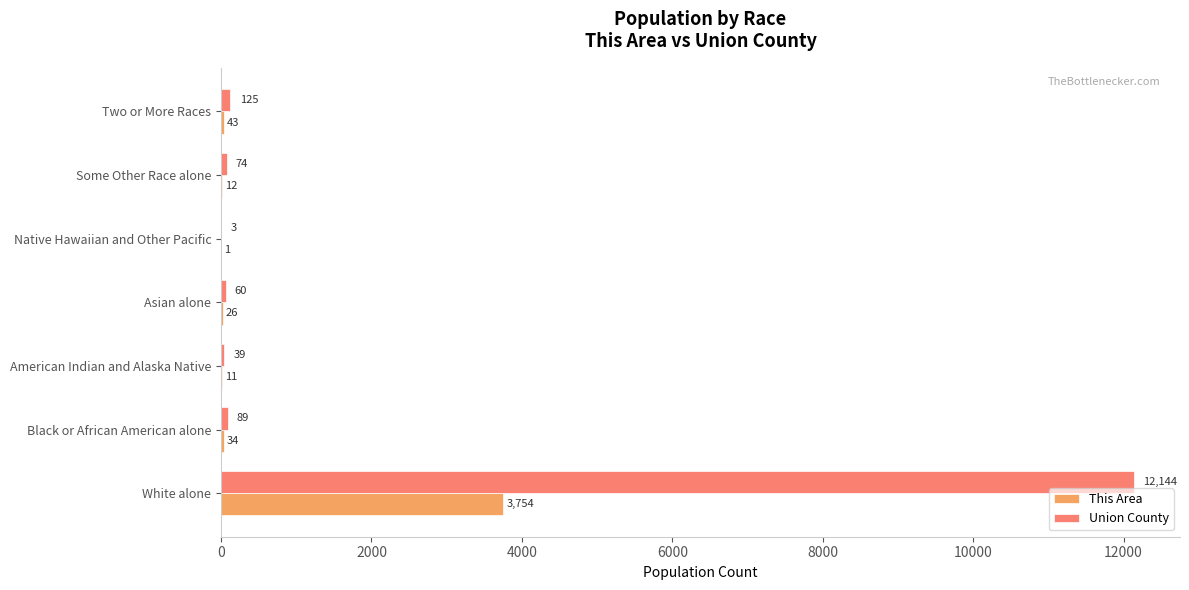

True or false: This Area has a value of 12 at Some Other Race alone.

True